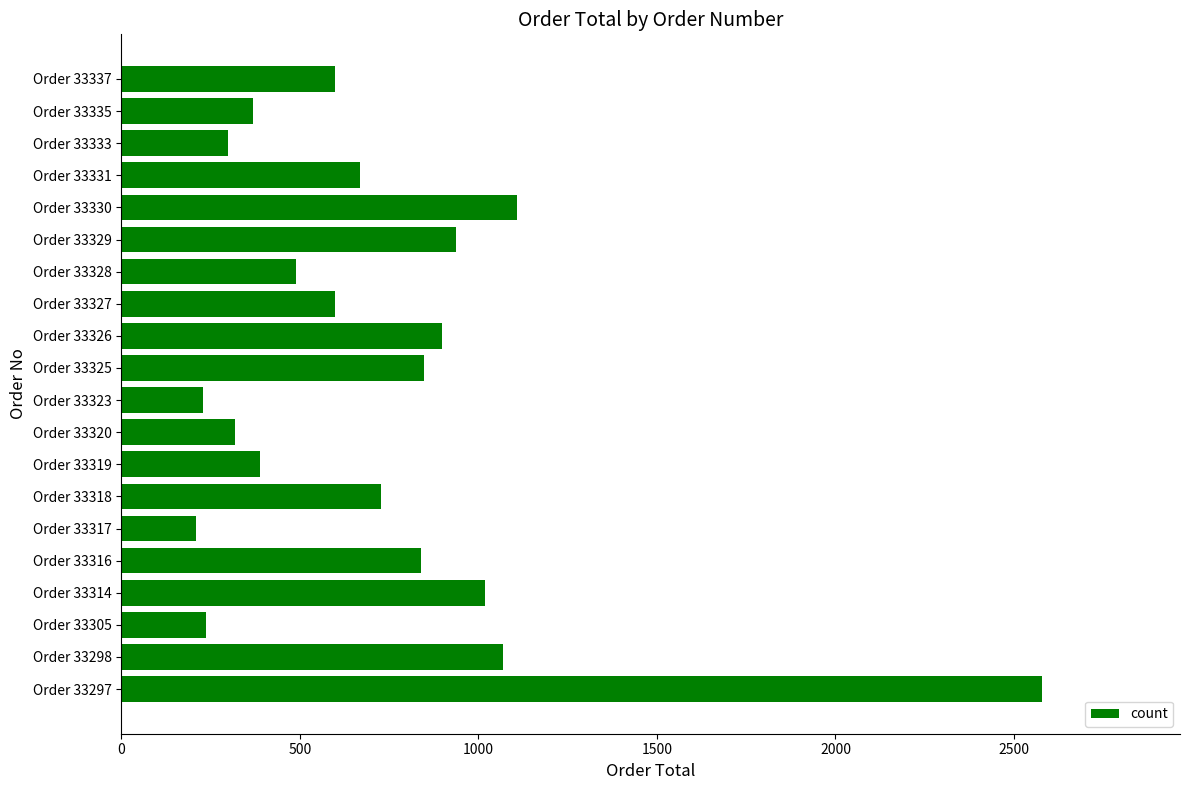

What is the sum of the values at Order 33320 and Order 33329?

1256